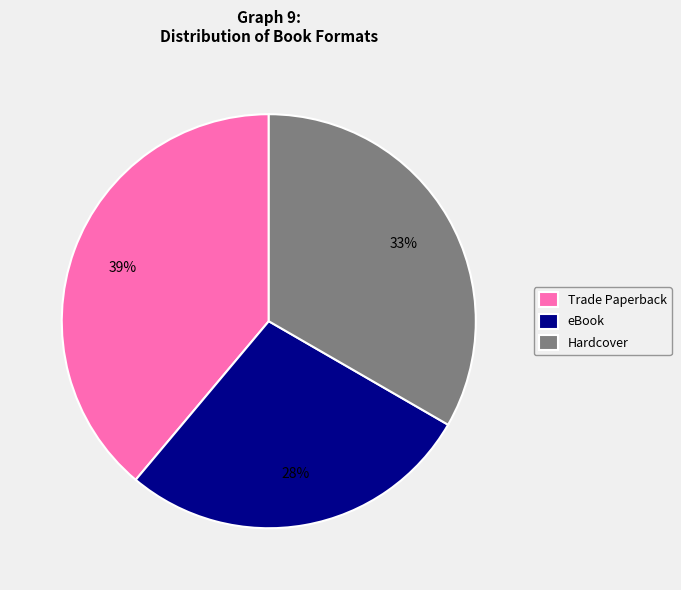

Count the number of slices in the pie.

3